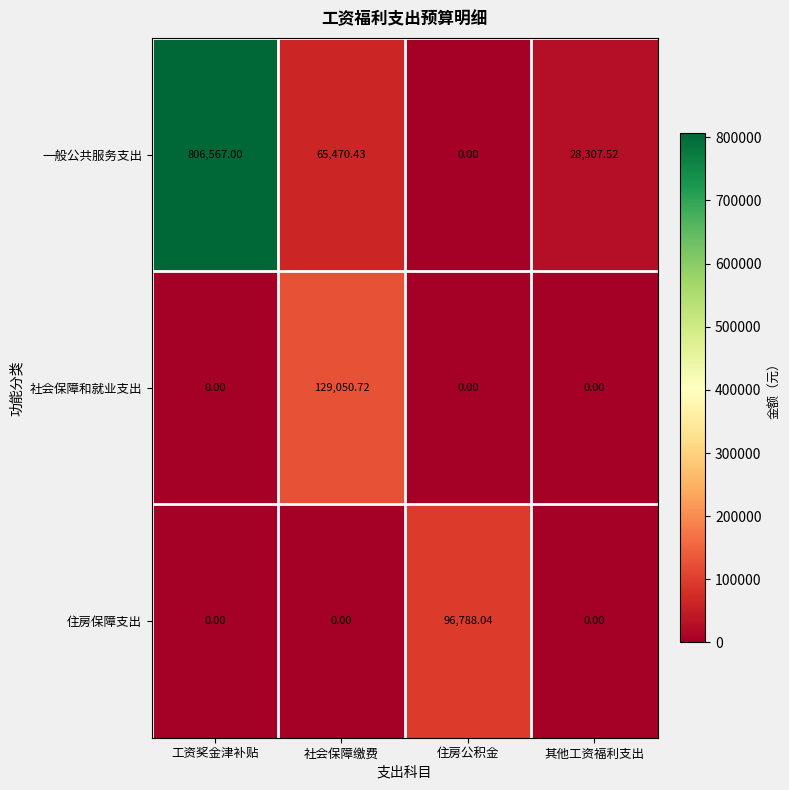

At which category is the sum across all series the highest?

工资奖金津补贴